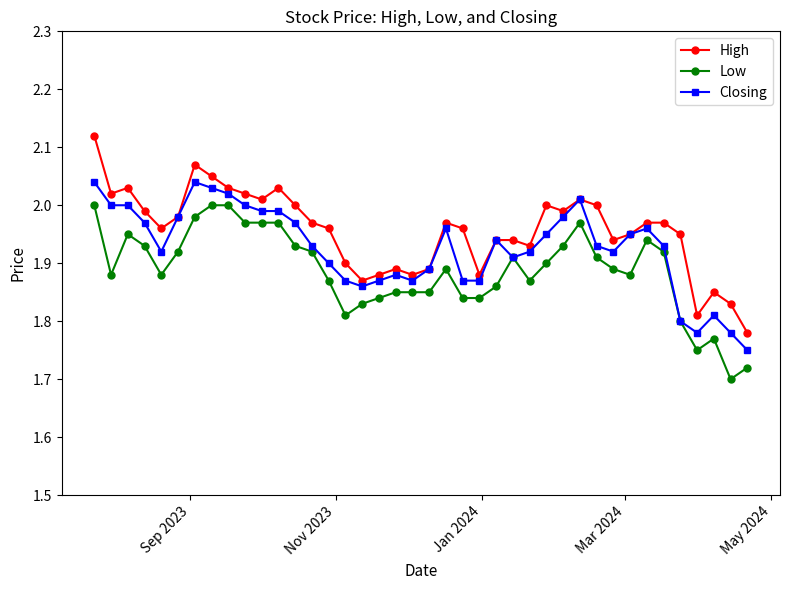

True or false: Low has more than 2 points higher than both neighbors.

True